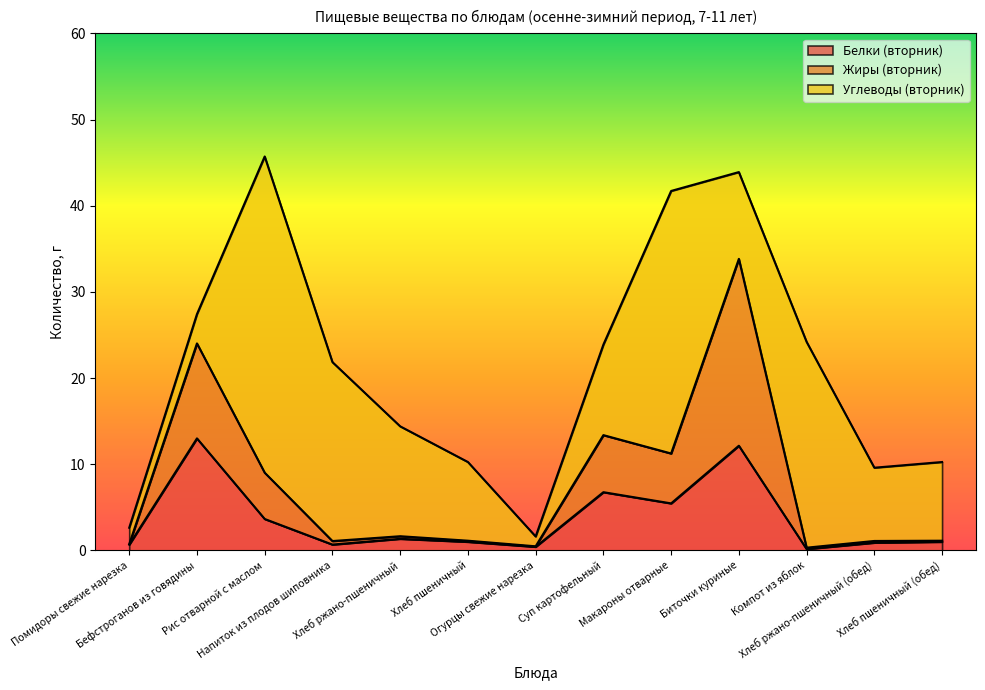

At which category is the sum across all series the highest?

Рис отварной с маслом